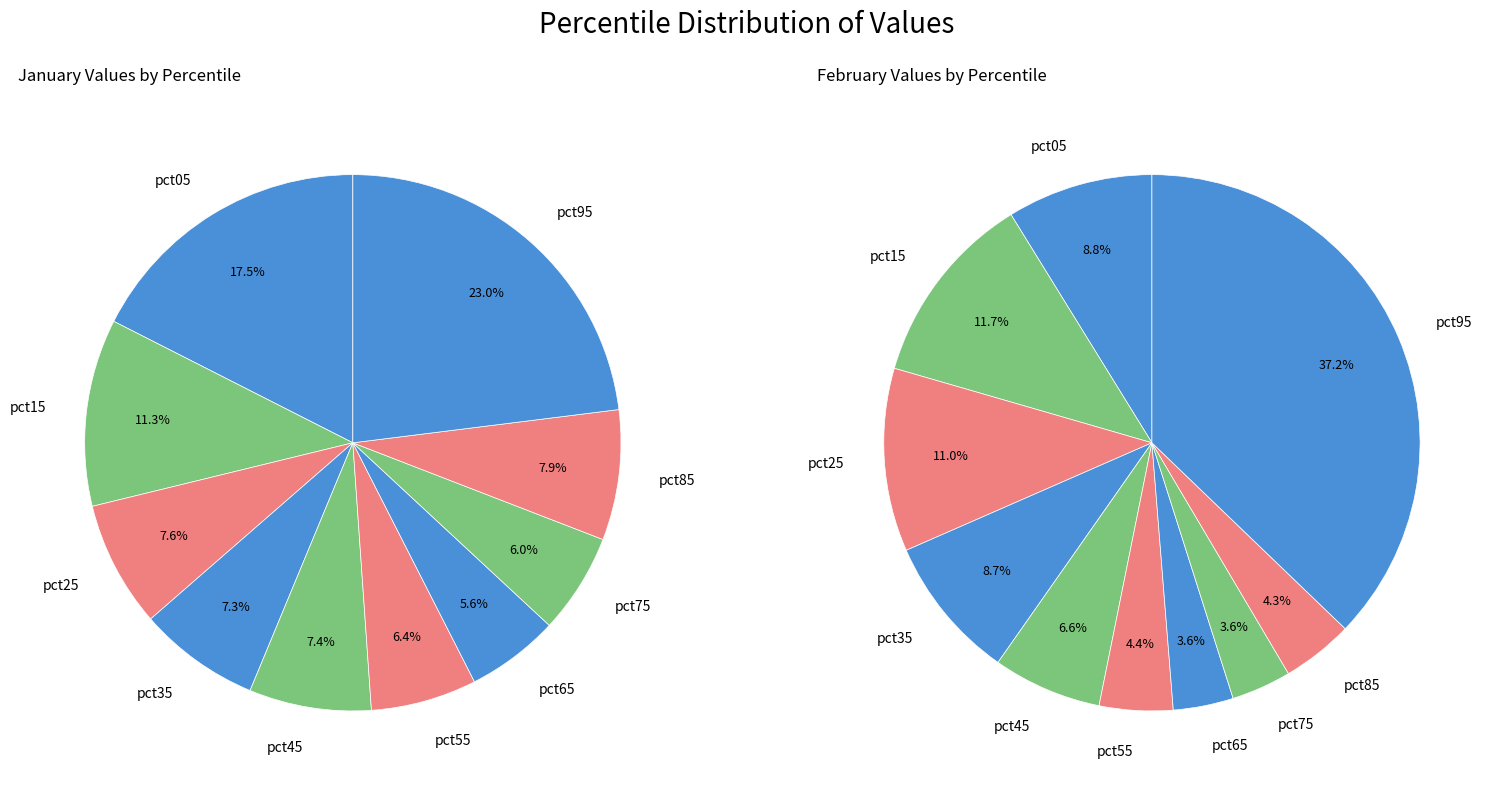

What percentage is the 4 slice, to the nearest percent?

7%